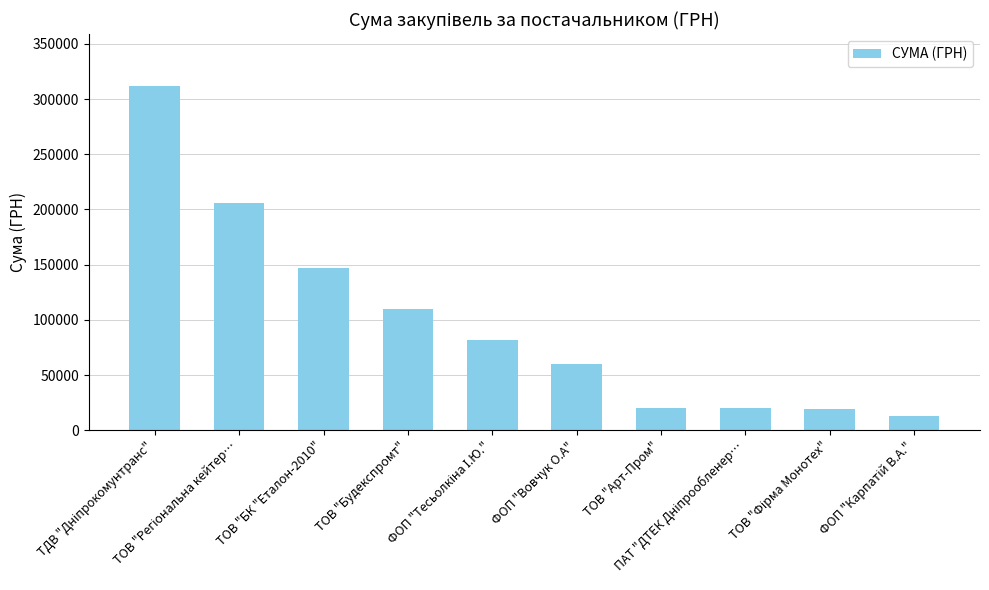

What is the value of the 9th bar from the left?

19120.0